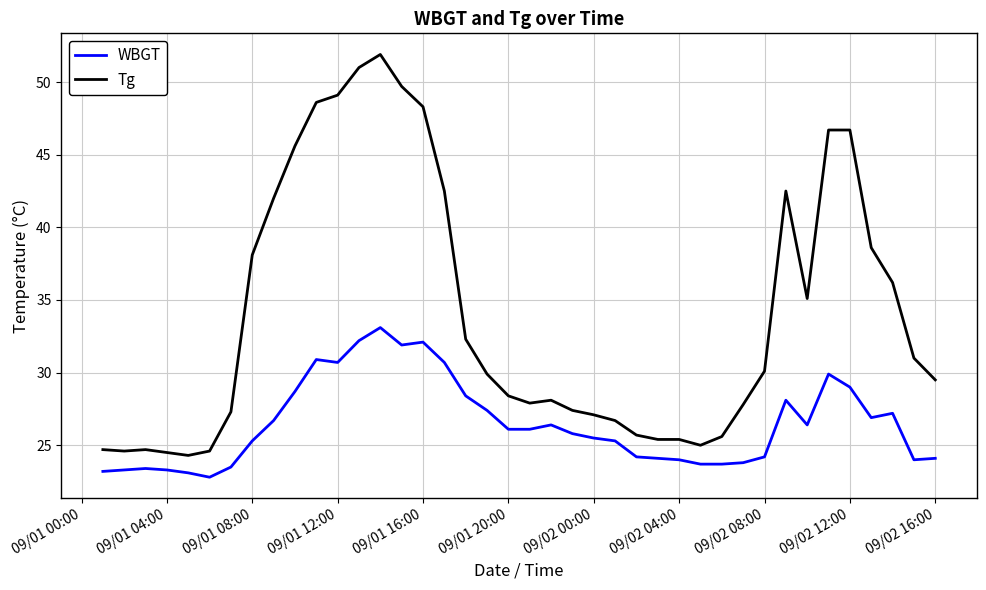

Rank the series by their maximum value, from lowest to highest.

WBGT, Tg